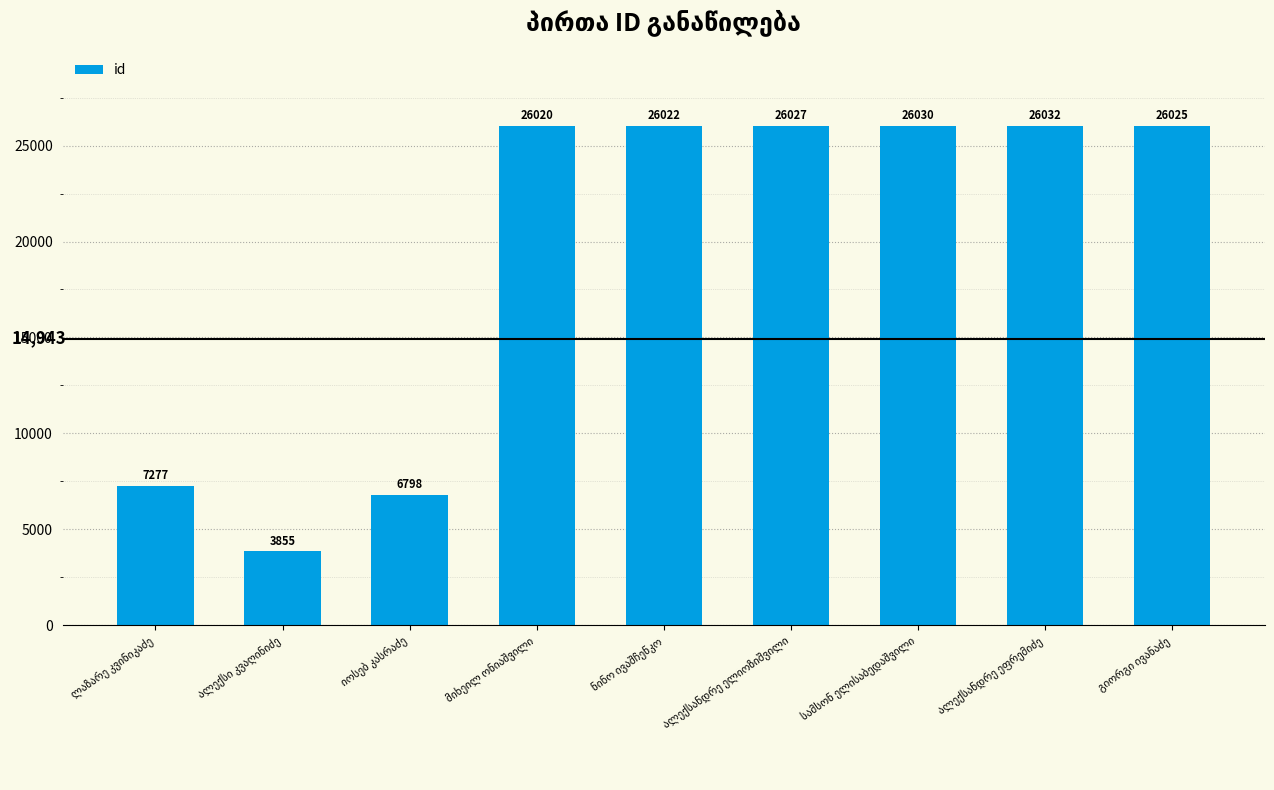

What is the value of the 5th bar from the left?

26022